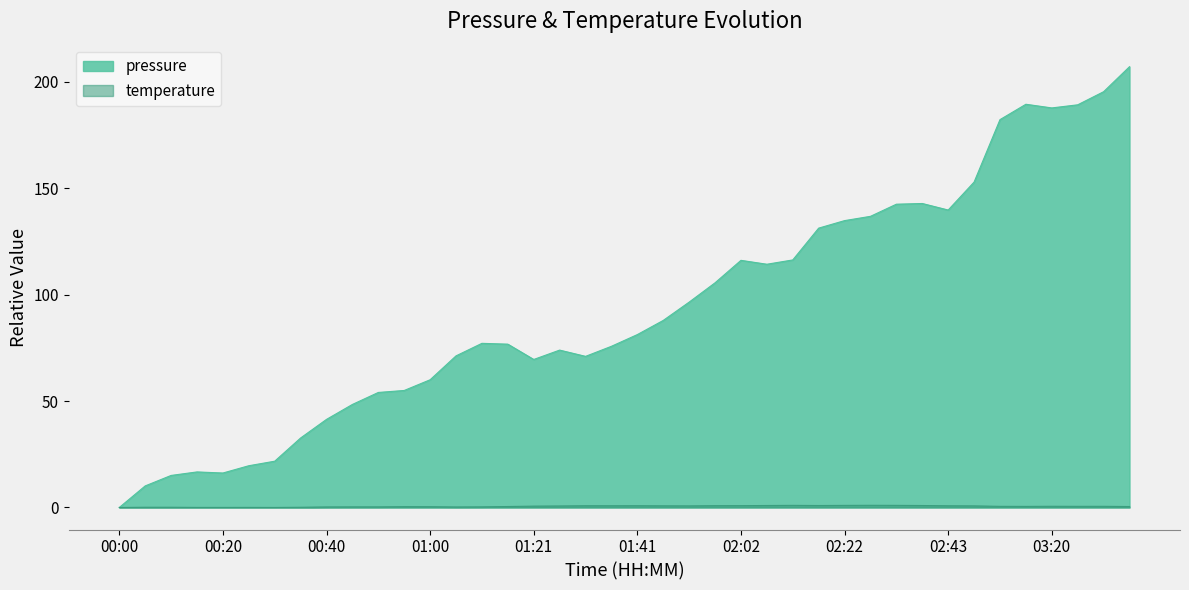

How many values are above zero?

39